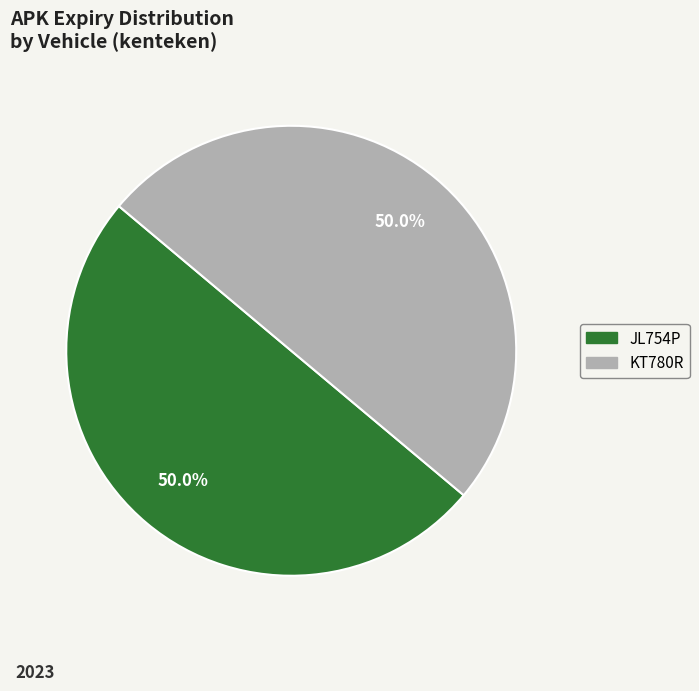

To the nearest percent, what portion does KT780R represent?

50%